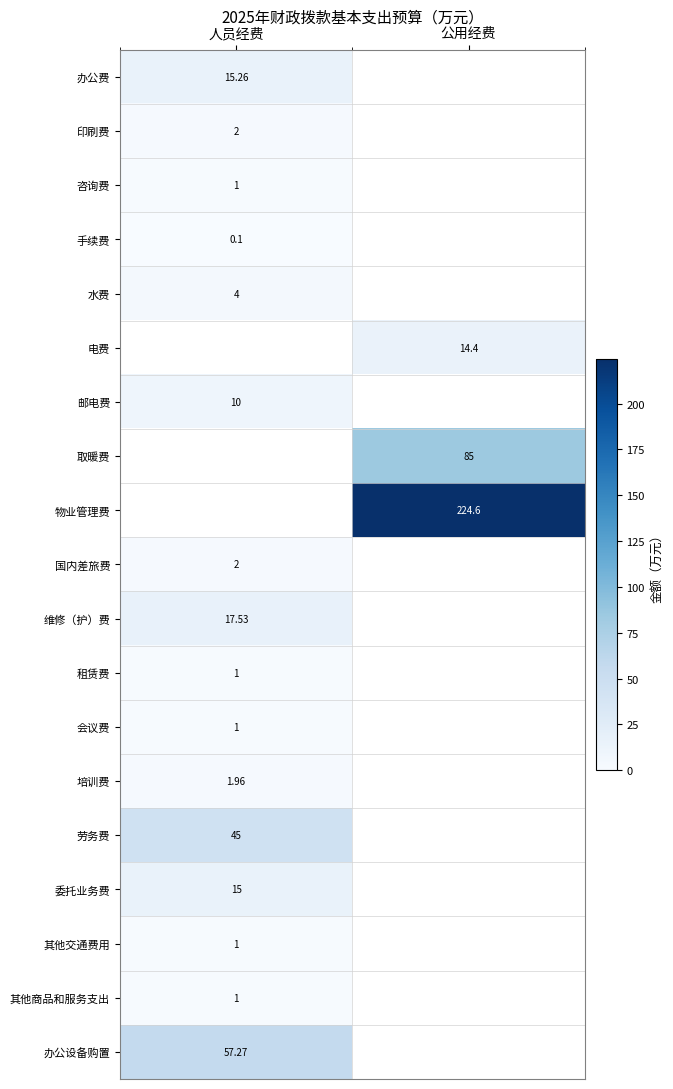

Which label corresponds to the largest value in the chart?

公用经费